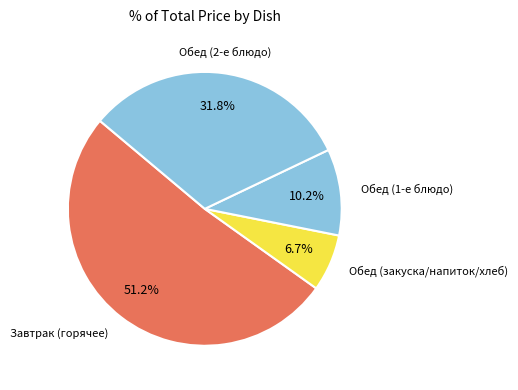

Count the number of slices in the pie.

4